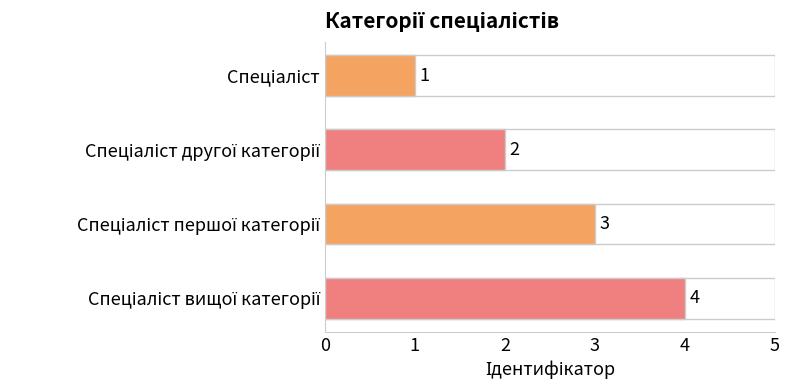

What is the greatest value displayed?

4